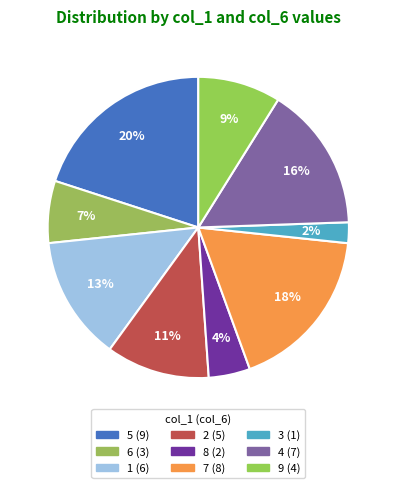

Is 7 the majority of the pie?

No